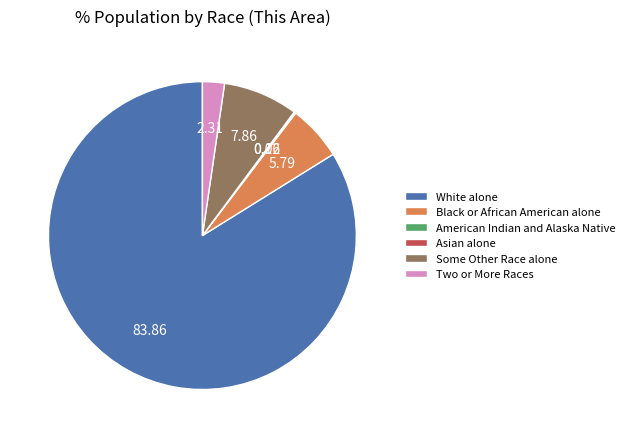

Which category has the biggest portion of the pie?

White alone